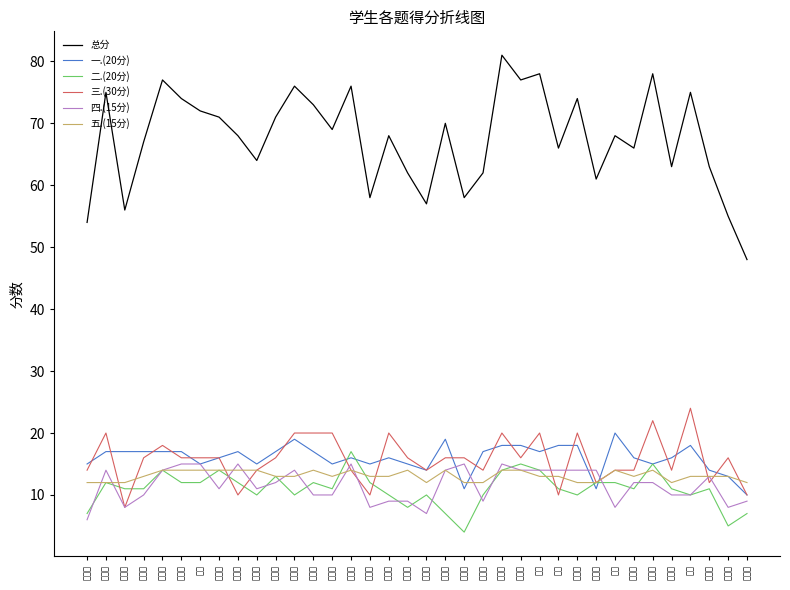

How many lines are shown in the chart?

6